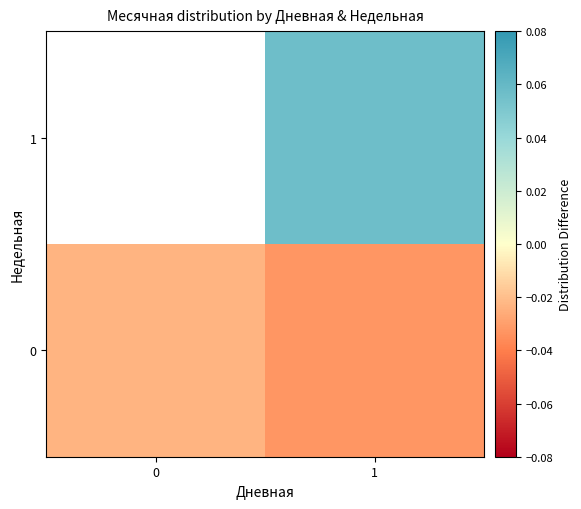

At which label does 0 reach its minimum?

1